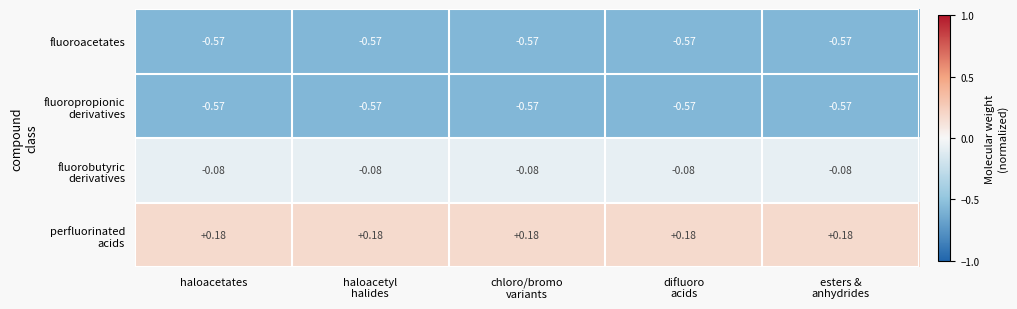

Which has a higher value, haloacetates or haloacetyl
halides?

haloacetates